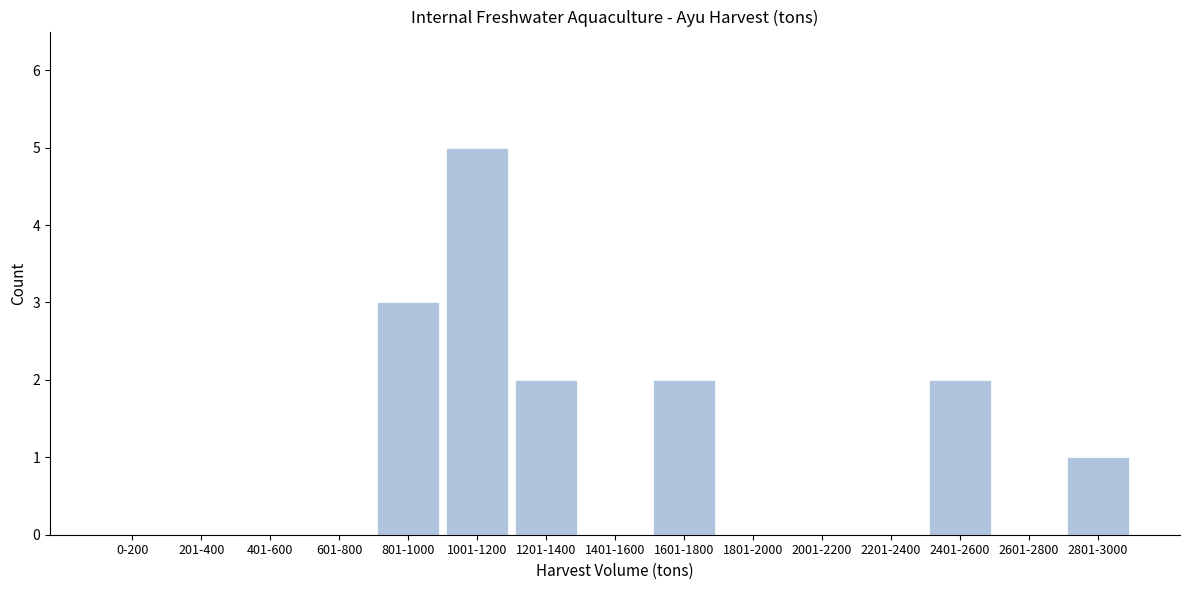

Reading left to right, transcribe all the data shown in this chart.

0-200=0	201-400=0	401-600=0	601-800=0	801-1000=3	1001-1200=5	1201-1400=2	1401-1600=0	1601-1800=2	1801-2000=0	2001-2200=0	2201-2400=0	2401-2600=2	2601-2800=0	2801-3000=1